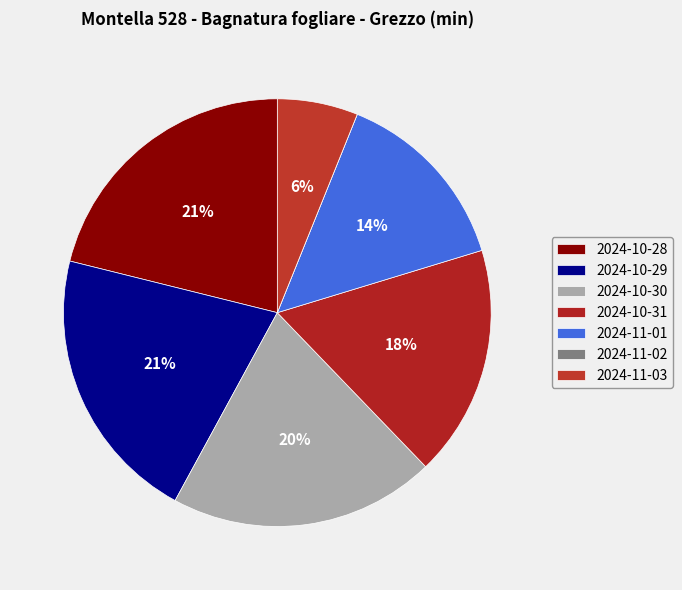

Rank the categories by value from lowest to highest.

2024-11-02, 2024-11-03, 2024-11-01, 2024-10-31, 2024-10-30, 2024-10-29, 2024-10-28